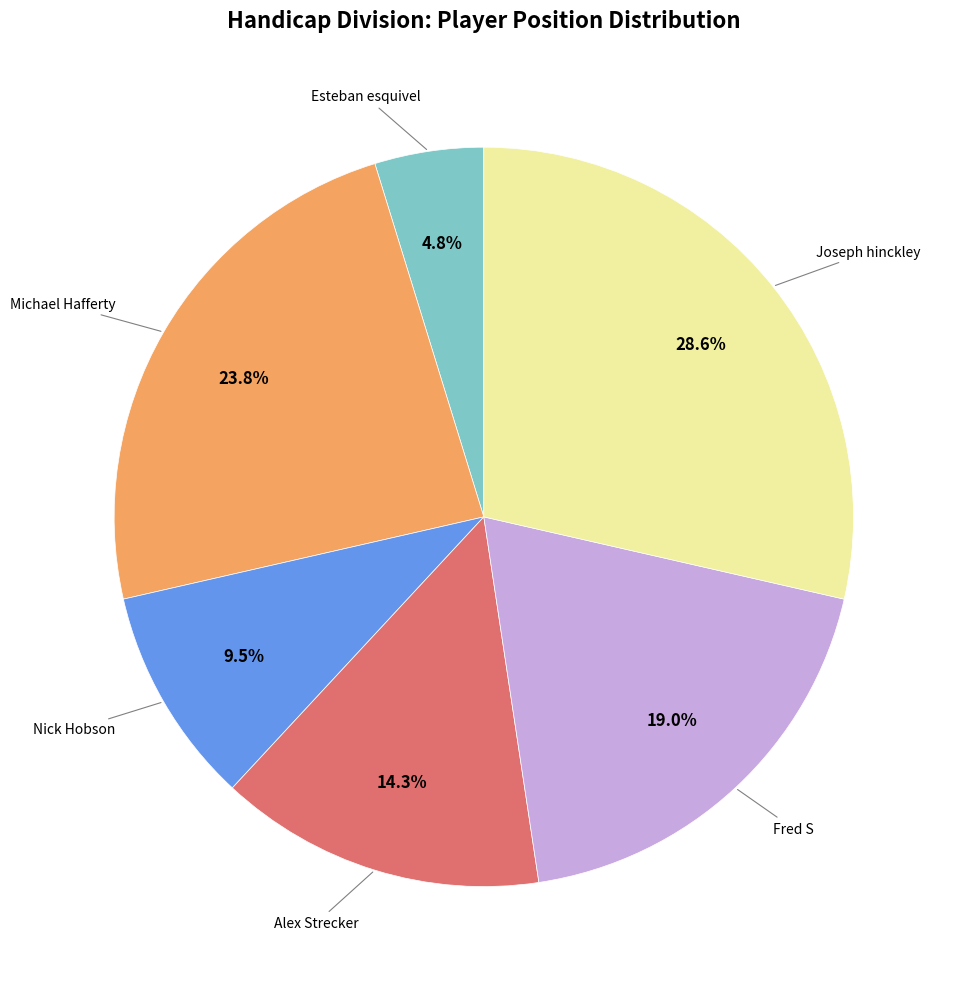

How many slices are in this pie chart?

6